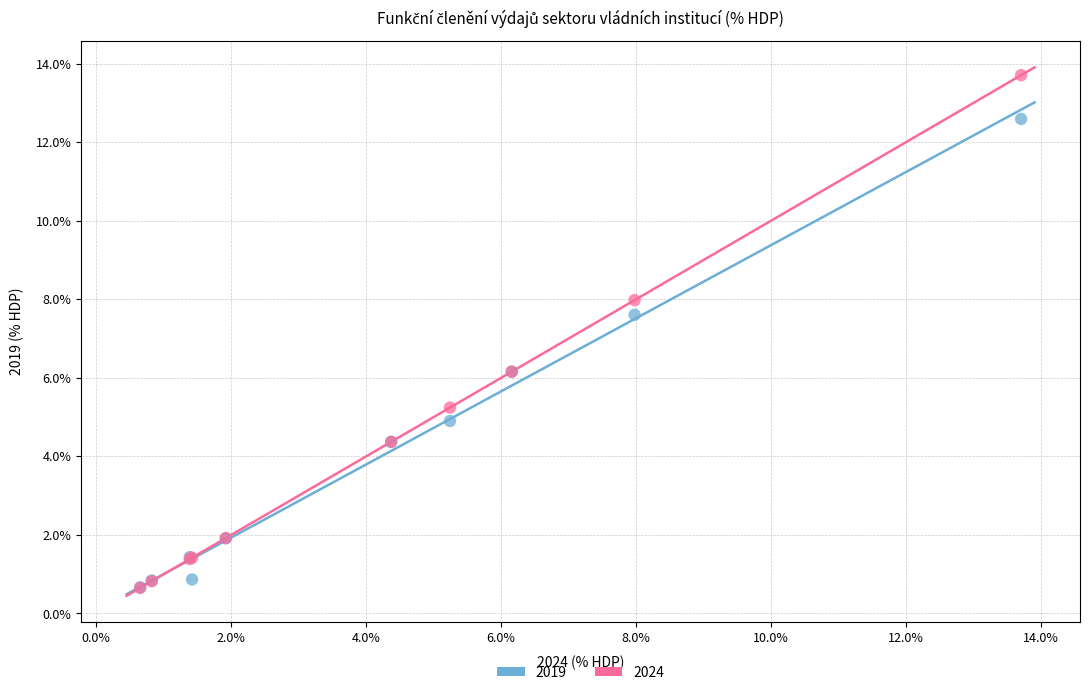

Which series reaches the maximum Y coordinate?

2024